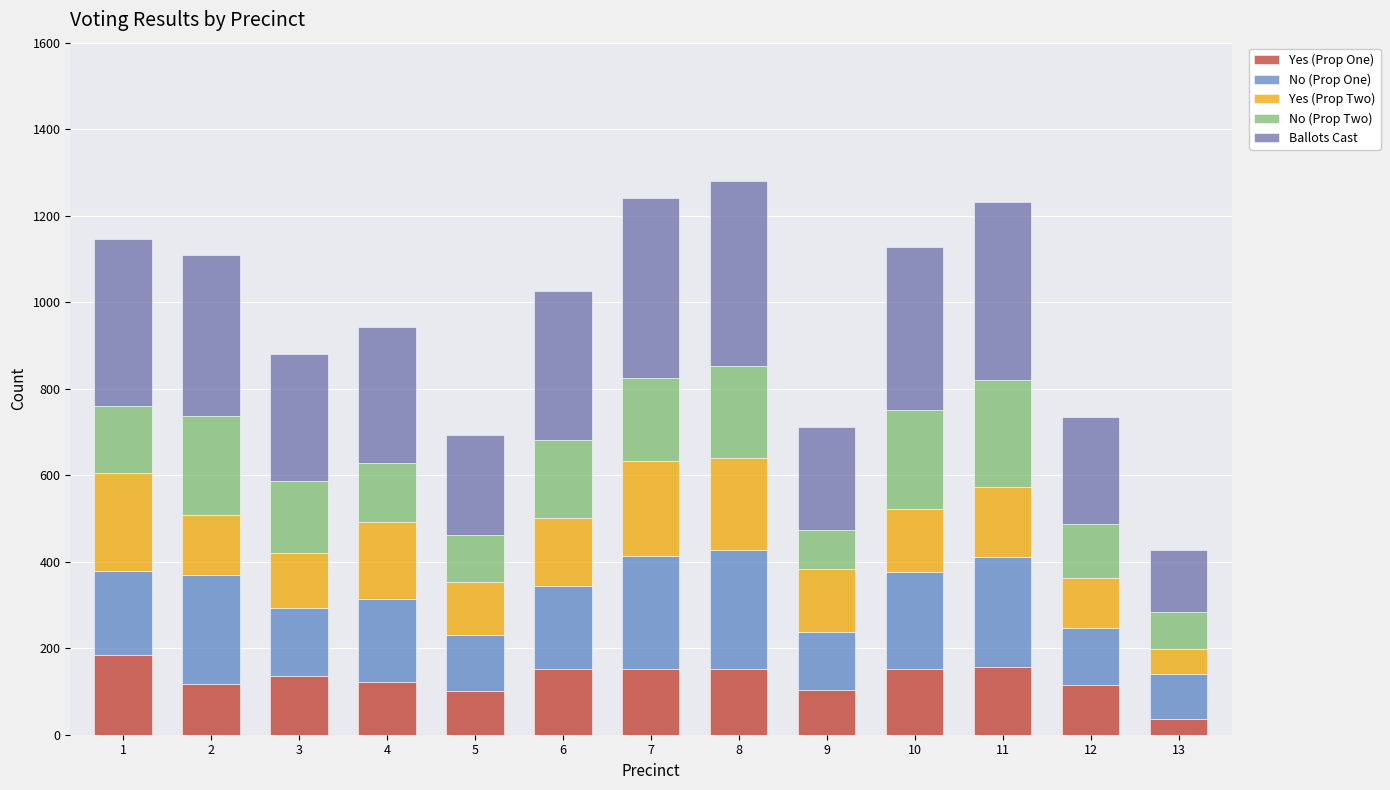

What is the approximate value of No (Prop Two) at 6, to the nearest 10?

180